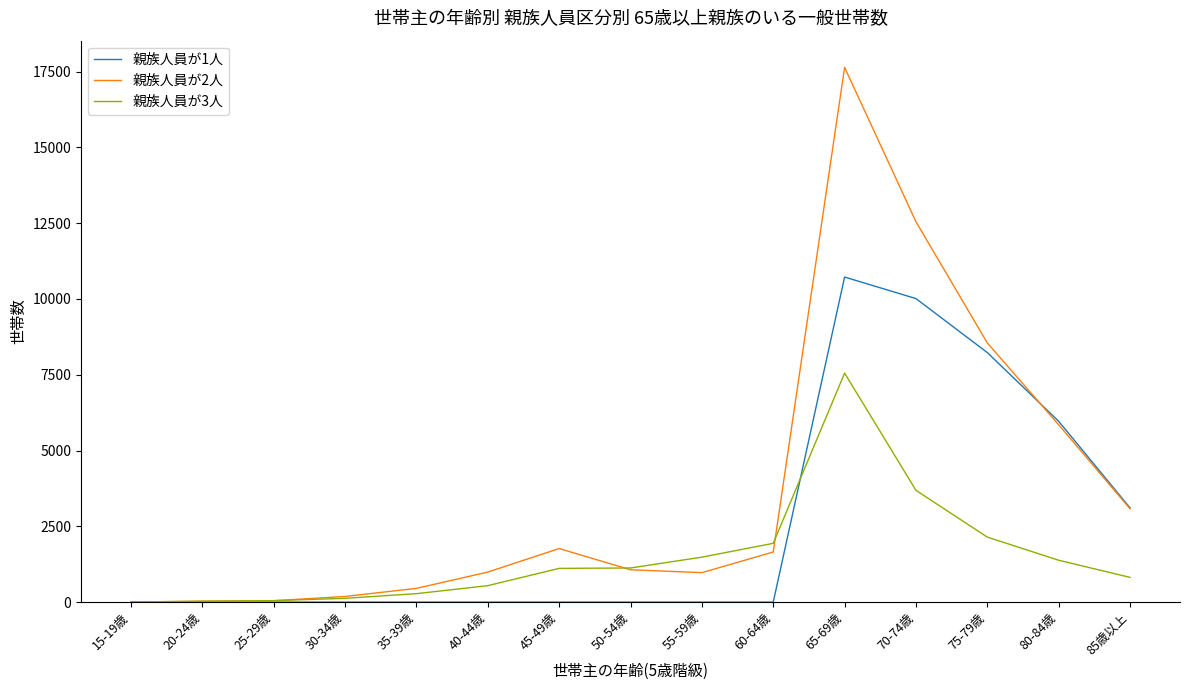

What is the maximum value shown in the chart?

17638